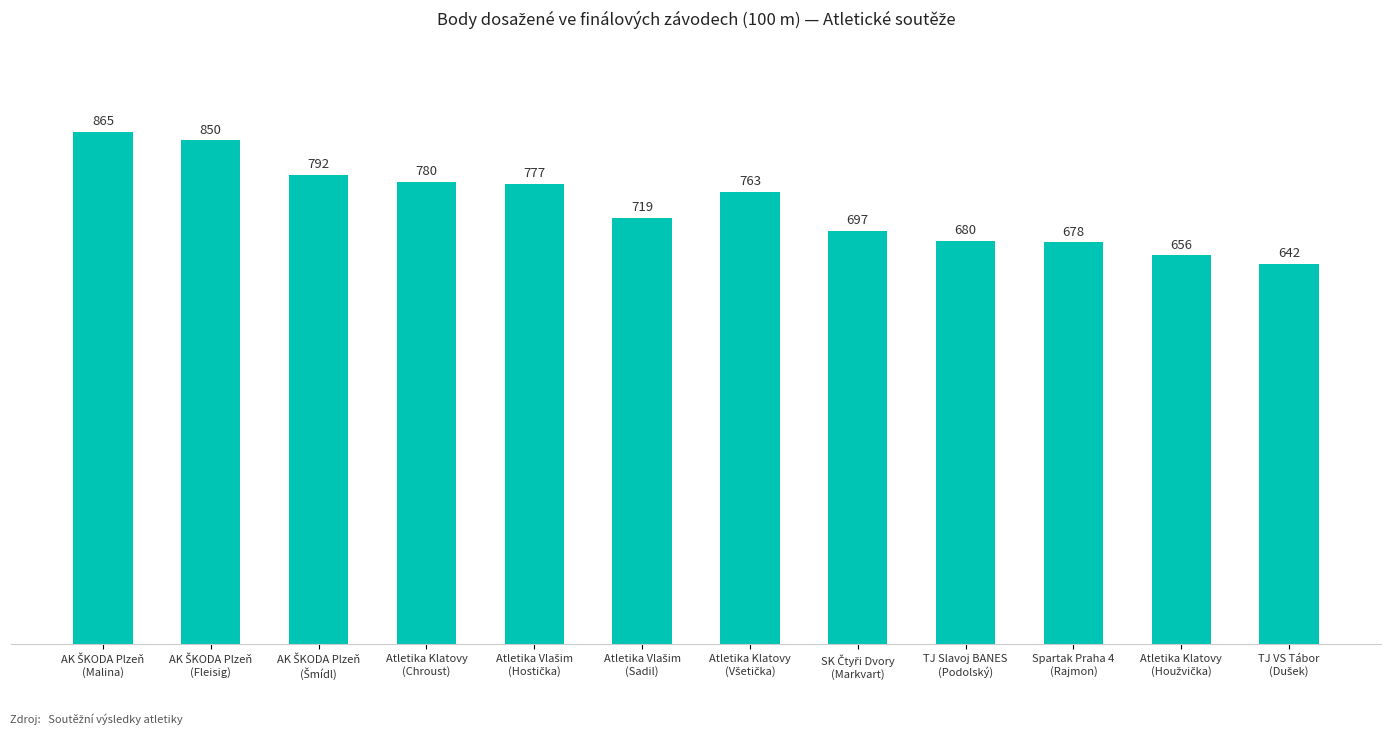

What is the maximum value shown in the chart?

865